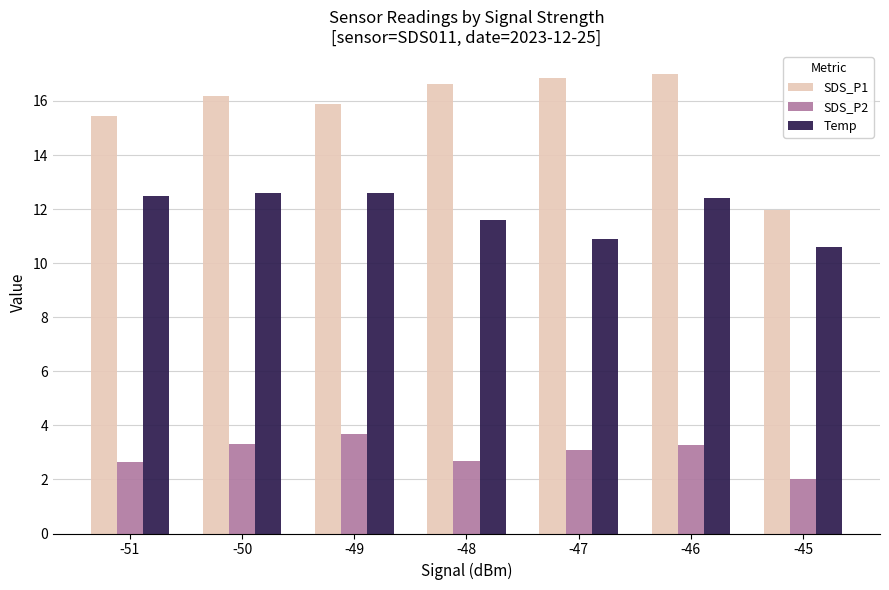

What is the average value of the Temp series?

11.9